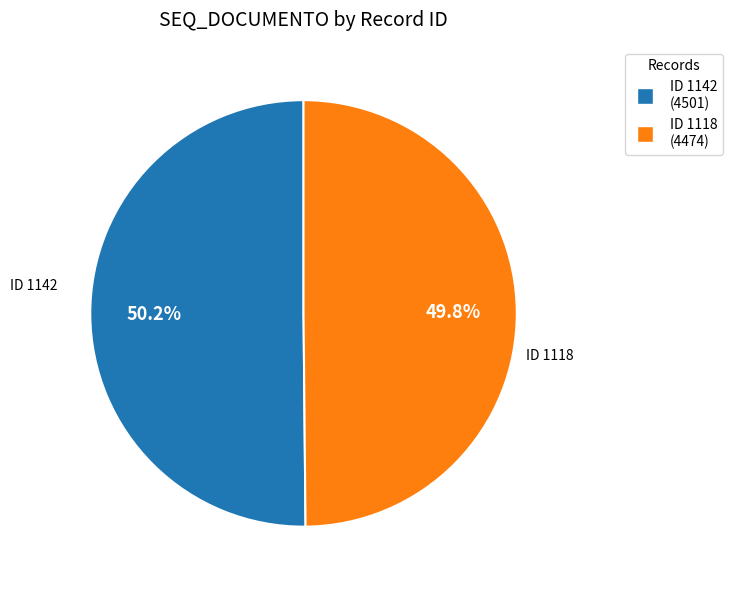

Is there any slice that represents more than half of the pie?

Yes